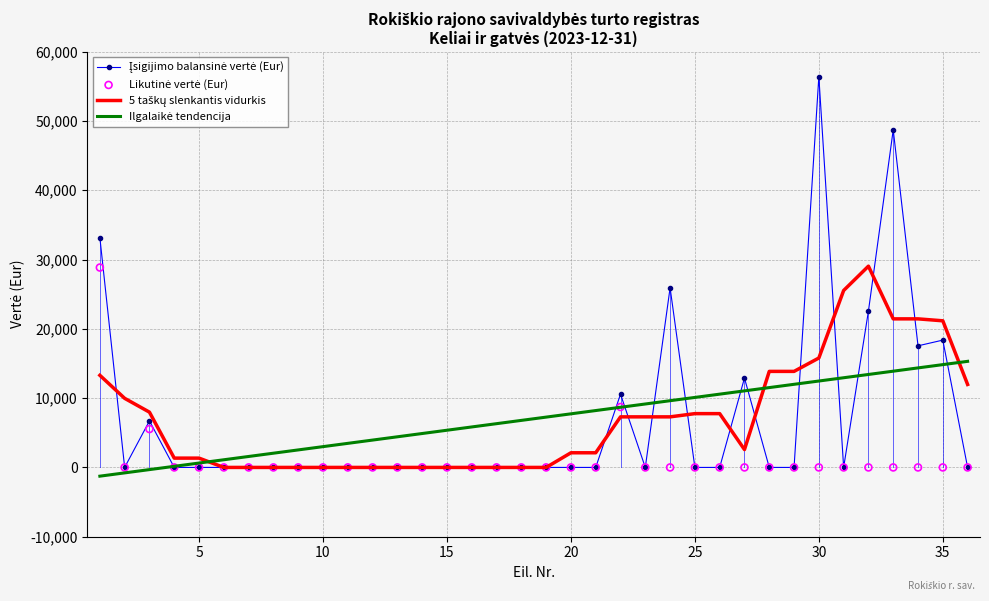

What are all the series names shown in the legend?

Įsigijimo balansinė vertė (Eur), 5 taškų slenkantis vidurkis, Ilgalaikė tendencija, Likutinė vertė (Eur)